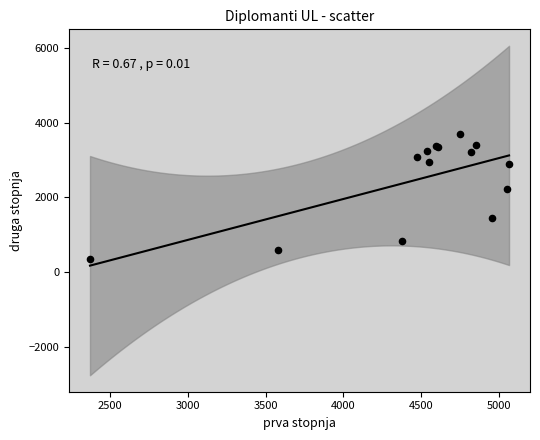

What Y value in the scatter plot is closest to 2027?

2214.0